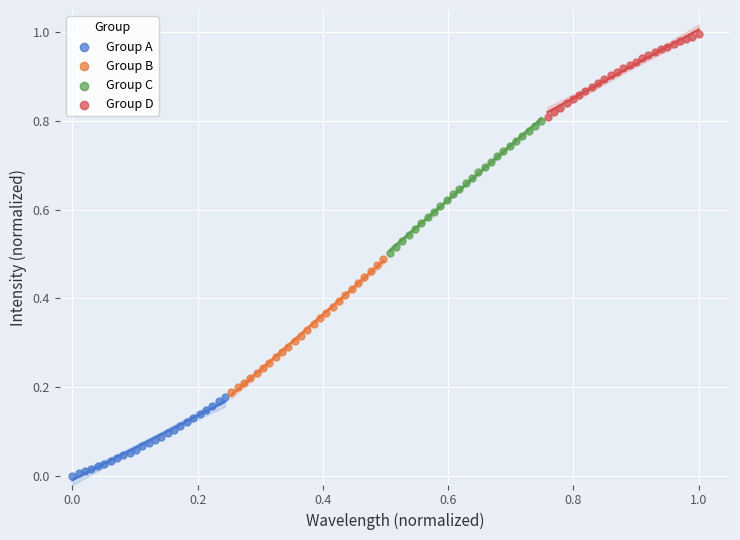

Which series contains the lowest Y value?

Group A